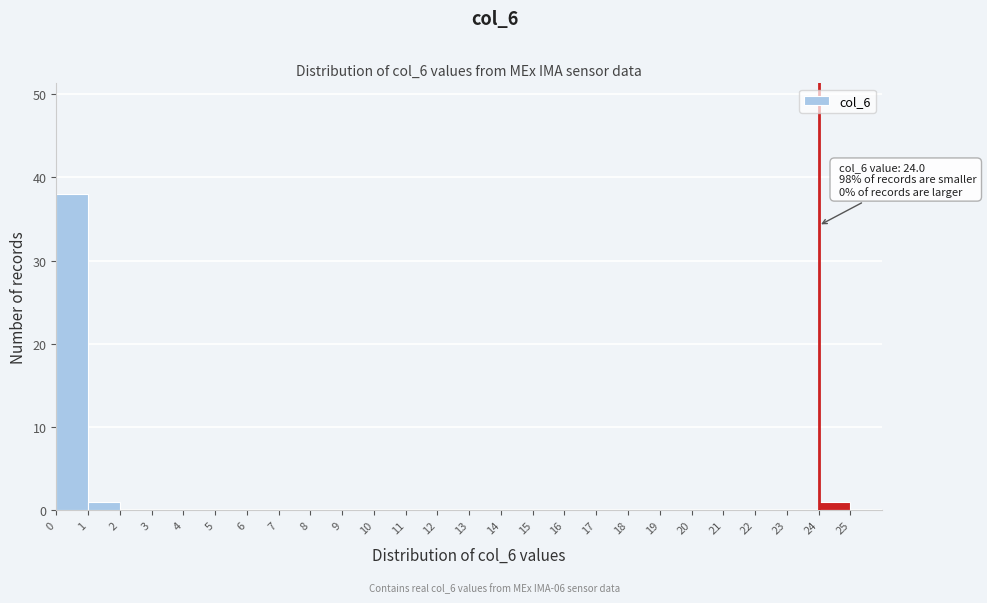

Over which range of the x-axis is the bar tallest?

0 to 1